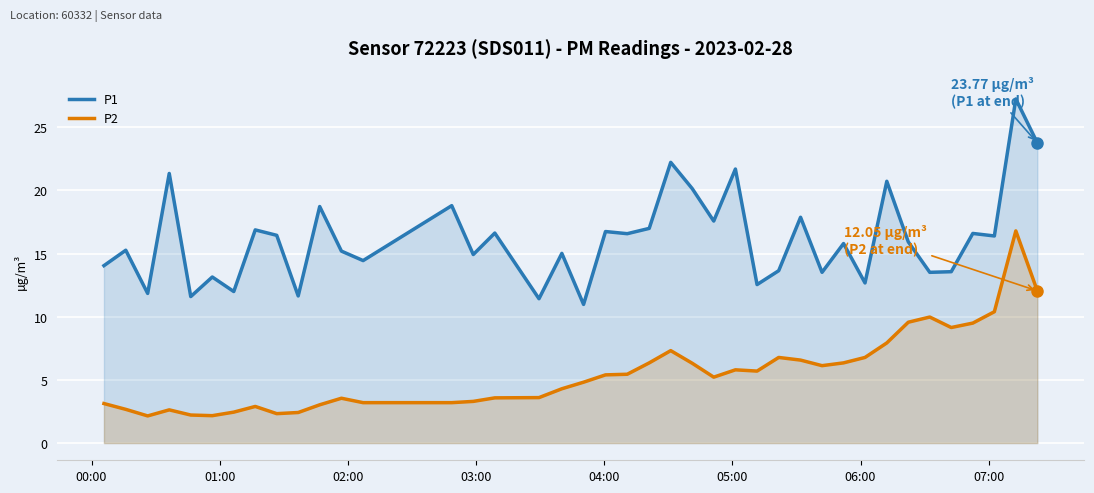

Rank the series by their maximum value, from lowest to highest.

P2, P1